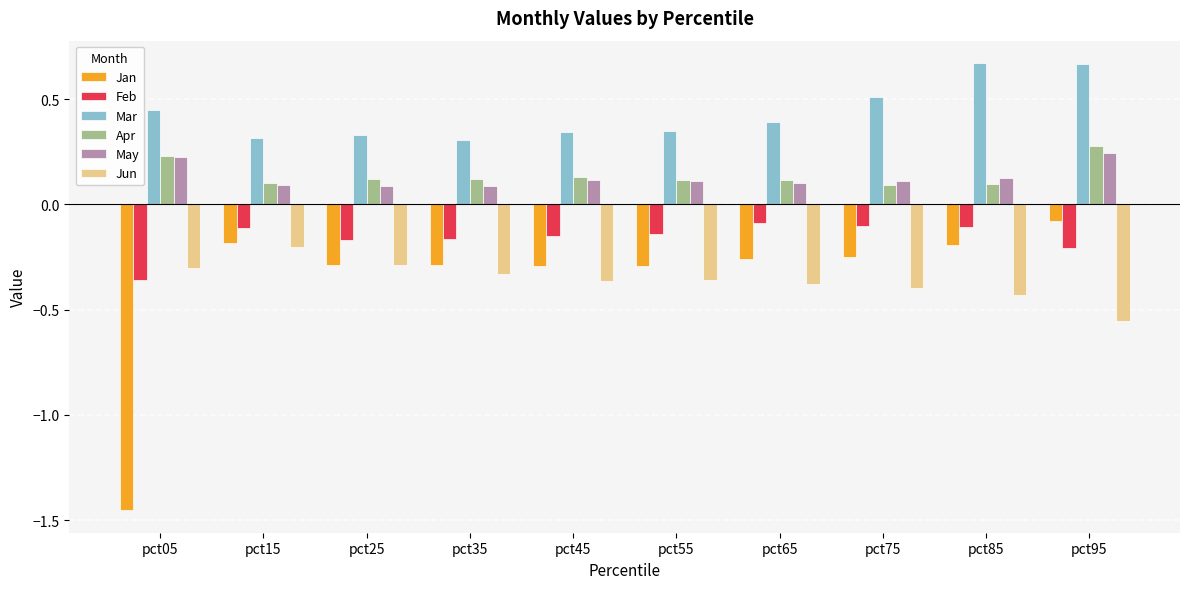

Are the bars grouped side by side (vs. stacked)?

Yes